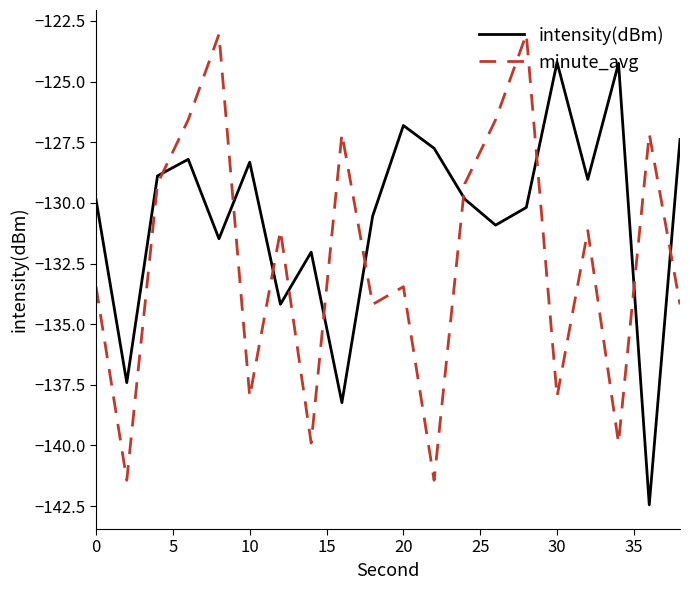

What is the minimum value for intensity(dBm)?

-142.4